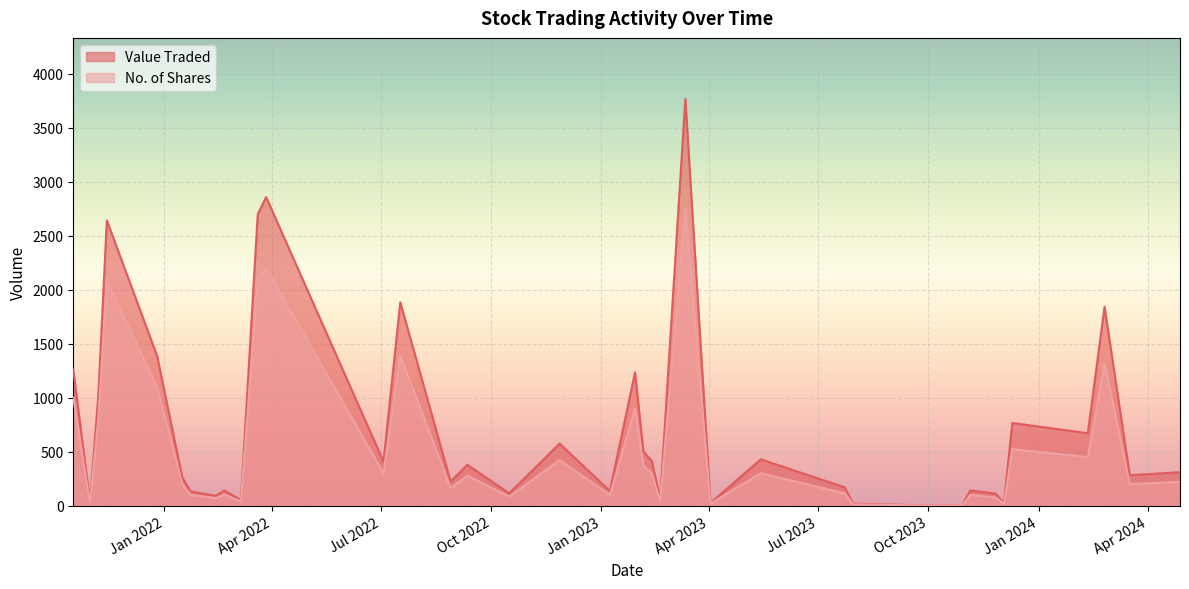

What is the greatest value displayed?

3768